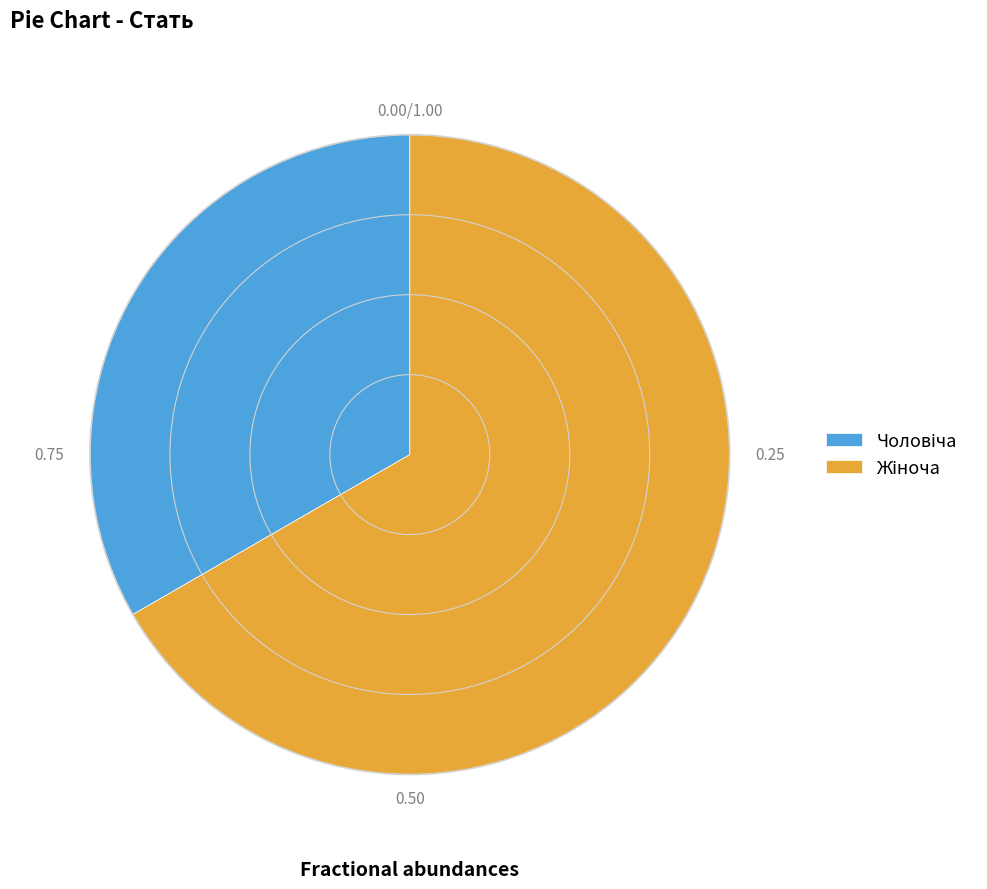

Is there a majority slice in this chart?

Yes